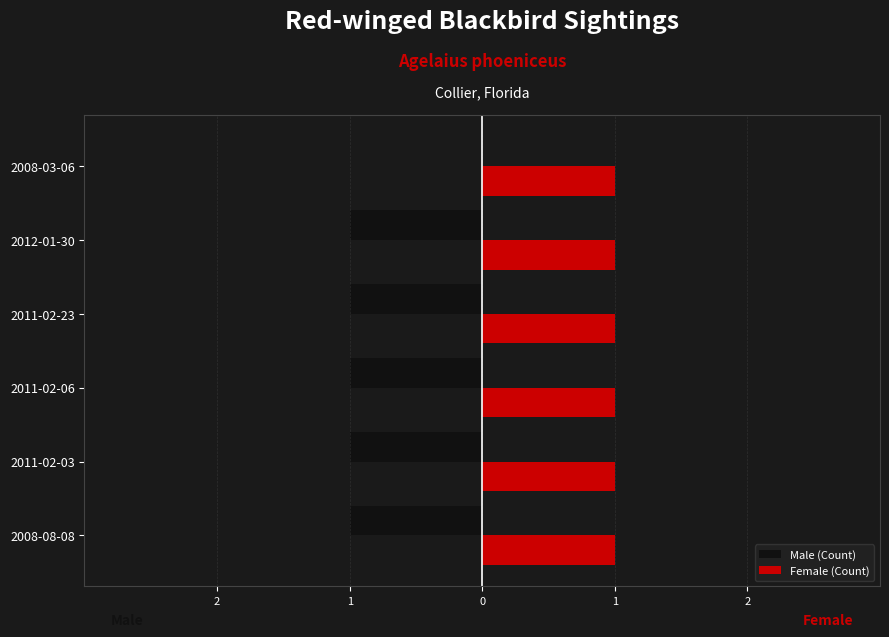

What is the average value of the Male (Count) series?

-0.8